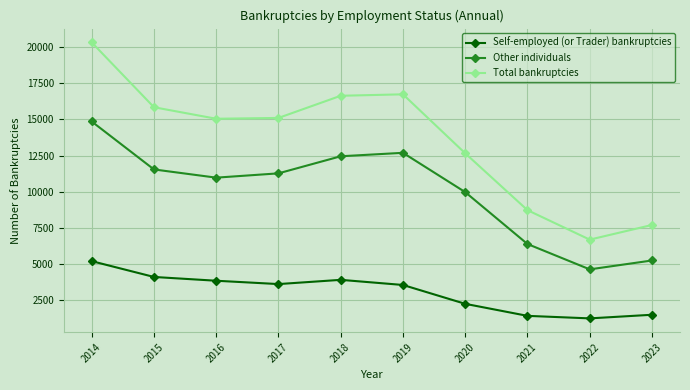

How many data points in Other individuals are less than 11270?

5